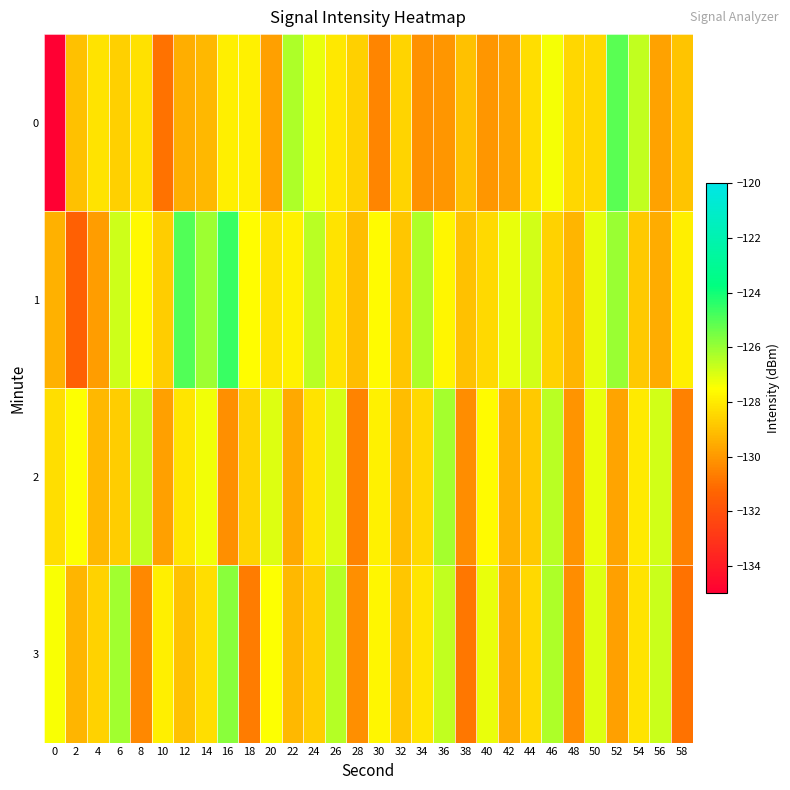

Reading left to right, list all the values displayed in this chart.

0: 0=-218.5	2=-129.0	4=-128.2	6=-128.6	8=-128.2	10=-130.9	12=-129.5	14=-129.2	16=-127.9	18=-127.8	20=-129.8	22=-126.3	24=-127.2	26=-128.0	28=-128.6	30=-130.5	32=-128.5	34=-130.1	36=-130.1	38=-129.0	40=-130.0	42=-129.7	44=-128.3	46=-127.3	48=-128.5	50=-128.4	52=-125.1	54=-126.6	56=-129.8	58=-129.0
1: 0=-129.4	2=-131.5	4=-129.9	6=-126.8	8=-127.7	10=-128.7	12=-125.0	14=-126.1	16=-124.6	18=-127.5	20=-128.1	22=-127.8	24=-126.5	26=-128.2	28=-129.1	30=-127.6	32=-128.9	34=-126.3	36=-127.7	38=-129.0	40=-128.4	42=-127.2	44=-126.8	46=-128.6	48=-129.3	50=-127.1	52=-126.0	54=-128.8	56=-129.5	58=-127.9
2: 0=-128.3	2=-127.5	4=-129.2	6=-128.7	8=-126.6	10=-129.8	12=-128.1	14=-127.3	16=-130.2	18=-128.5	20=-127.0	22=-129.6	24=-128.2	26=-126.9	28=-130.5	30=-127.8	32=-129.1	34=-128.4	36=-126.2	38=-130.3	40=-127.6	42=-129.4	44=-128.8	46=-126.5	48=-130.1	50=-127.2	52=-129.7	54=-128.0	56=-126.8	58=-130.6
3: 0=-127.4	2=-129.3	4=-128.6	6=-126.1	8=-130.4	10=-127.9	12=-129.0	14=-128.3	16=-125.8	18=-130.7	20=-127.5	22=-129.2	24=-128.7	26=-126.4	28=-130.2	30=-127.7	32=-128.9	34=-128.1	36=-126.6	38=-130.8	40=-127.2	42=-129.5	44=-128.4	46=-126.3	48=-130.3	50=-127.0	52=-129.8	54=-128.2	56=-126.7	58=-130.9